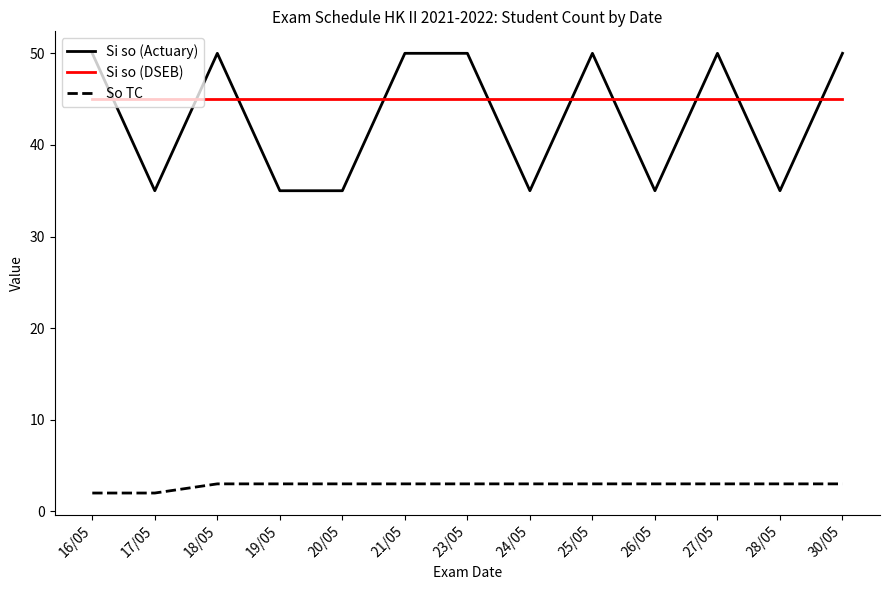

True or false: Si so (Actuary) and Si so (DSEB) intersect in this chart.

True